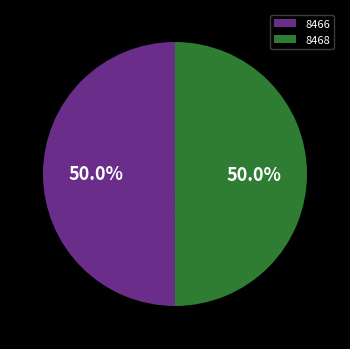

Do 8466 and 8468 together represent more than half of the pie?

Yes